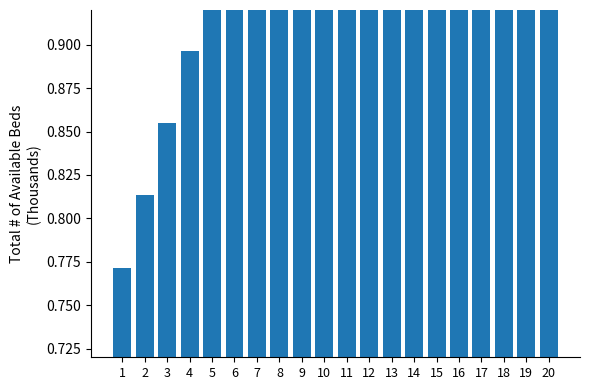

What is the greatest value displayed?

1.6